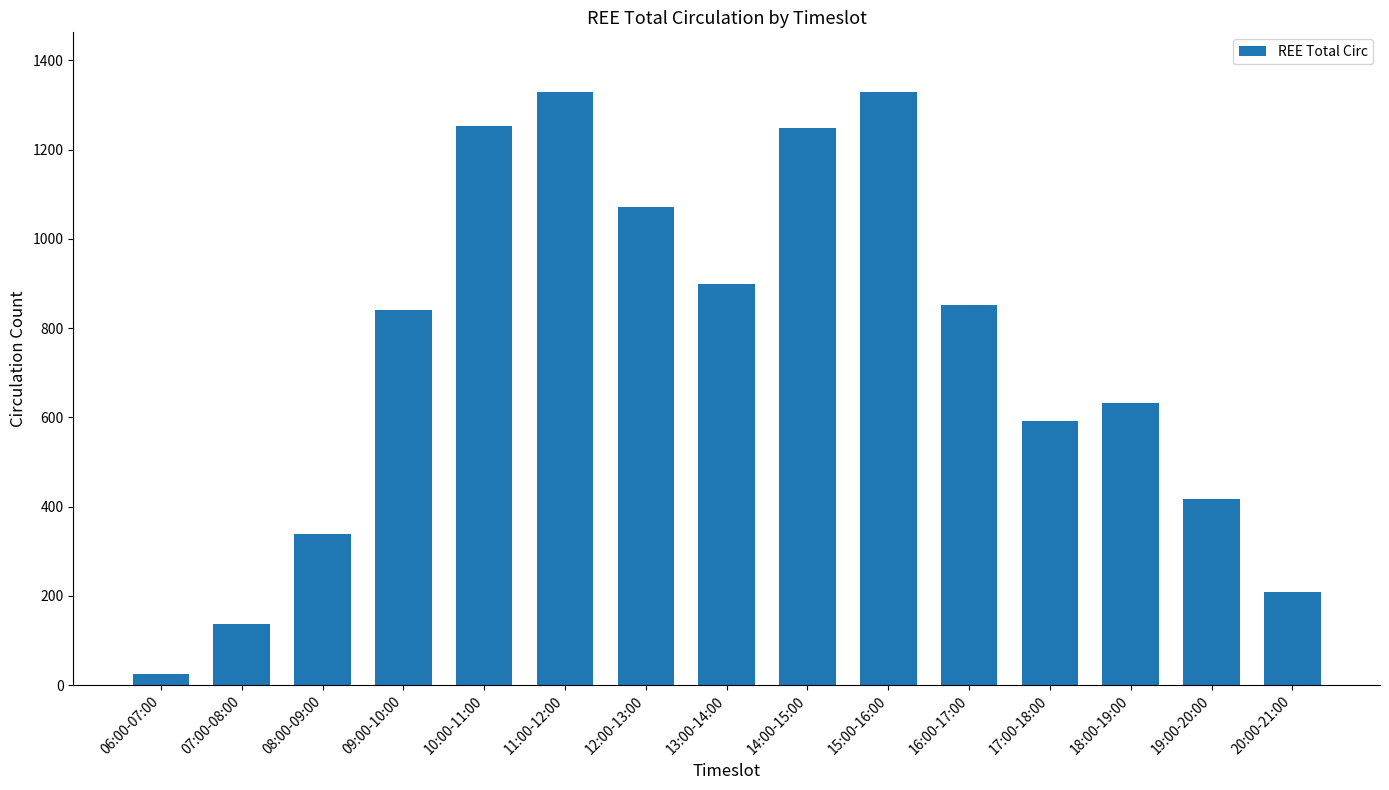

How many categories are shown in the chart?

15